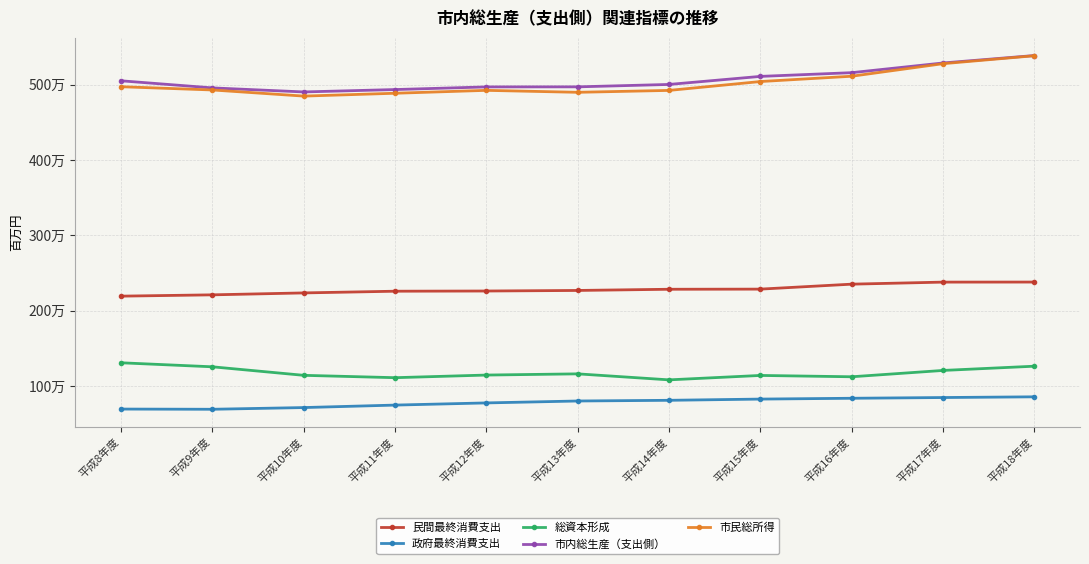

At which label does 市民総所得 first exceed 4927504?

平成8年度